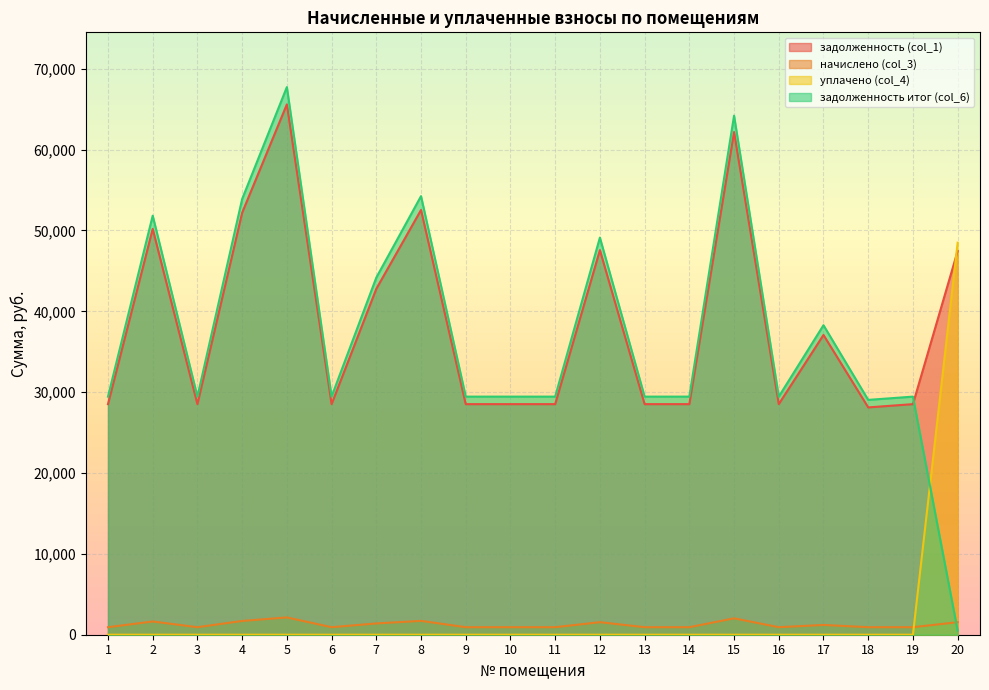

Reading left to right, transcribe all the data shown in this chart.

задолженность (col_1): 1=28518.0	2=50191.7	3=28518.0	4=52188.0	5=65591.4	6=28518.0	7=42777.0	8=52530.1	9=28518.0	10=28518.0	11=28518.0	12=47568.1	13=28518.0	14=28518.0	15=62169.2	16=28518.0	17=37073.4	18=28114.5	19=28518.0	20=47454.0
начислено (col_3): 1=930.0	2=1636.8	3=930.0	4=1701.9	5=2139.0	6=930.0	7=1395.0	8=1713.1	9=930.0	10=930.0	11=930.0	12=1551.2	13=930.0	14=930.0	15=2027.4	16=930.0	17=1209.0	18=930.0	19=930.0	20=1547.5
уплачено (col_4): 1=0.0	2=0.0	3=0.0	4=0.0	5=0.0	6=0.0	7=0.0	8=0.0	9=0.0	10=0.0	11=0.0	12=0.0	13=0.0	14=0.0	15=0.0	16=0.0	17=0.0	18=0.0	19=0.0	20=48486.0
задолженность итог (col_6): 1=29448.0	2=51828.5	3=29448.0	4=53889.9	5=67730.4	6=29448.0	7=44172.0	8=54243.2	9=29448.0	10=29448.0	11=29448.0	12=49119.4	13=29448.0	14=29448.0	15=64196.6	16=29448.0	17=38282.4	18=29044.5	19=29448.0	20=515.5